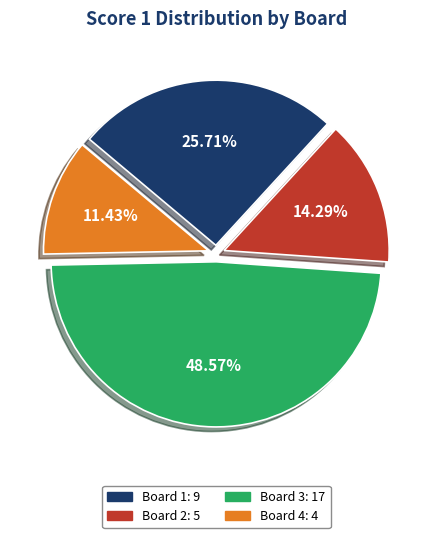

The Board 2 slice represents 5% of the pie. True or false?

False